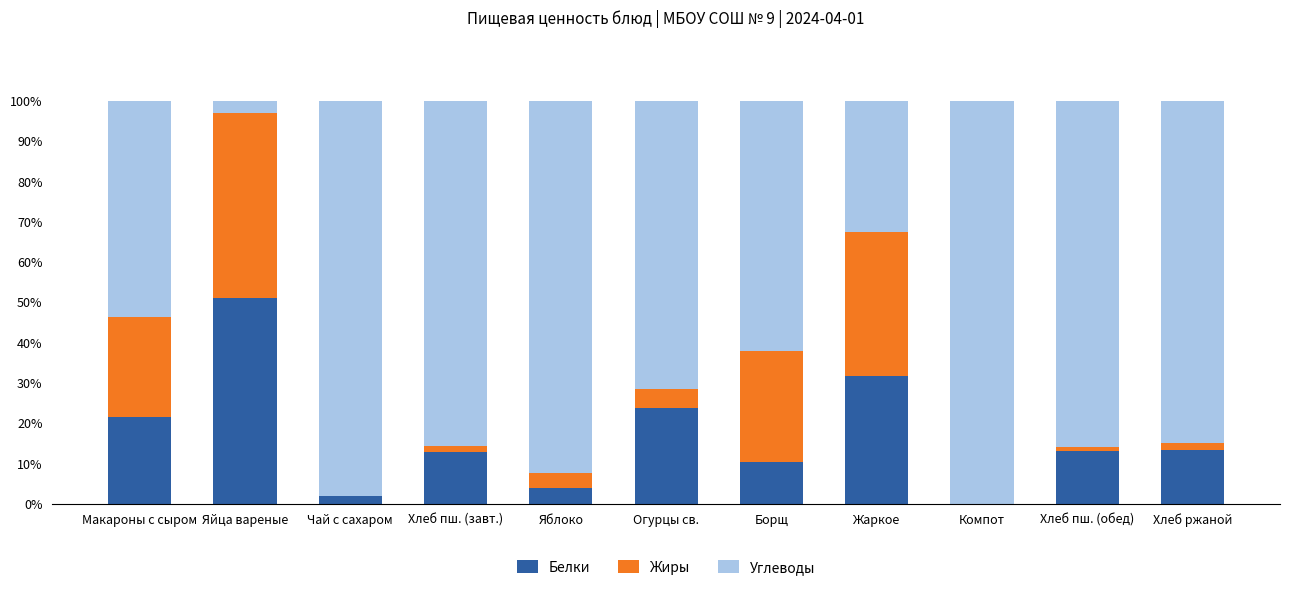

Is it true that Белки equals 49.4 at Жаркое?

False